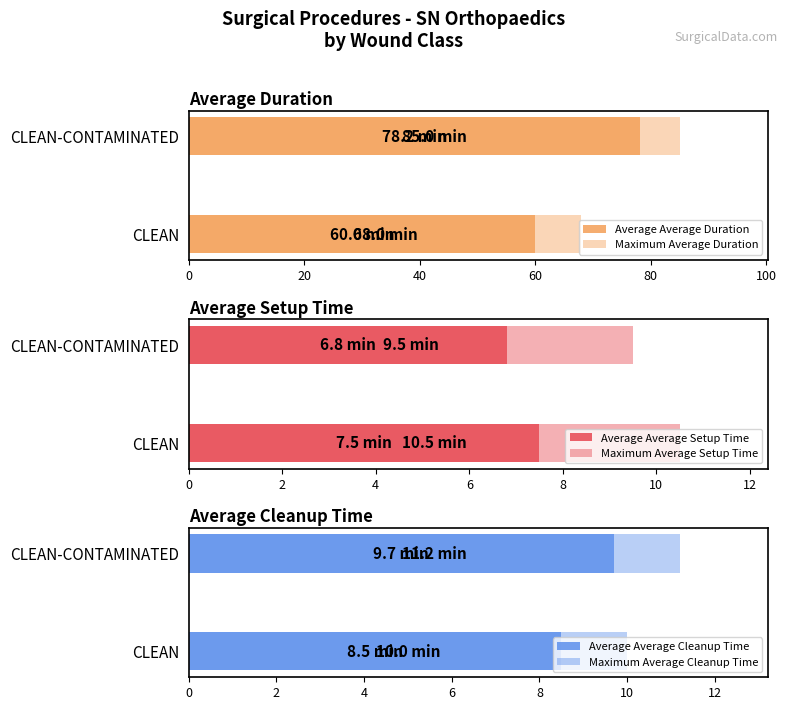

The Average Setup Time series shows 6.8 at CLEAN-CONTAMINATED. True or false?

True